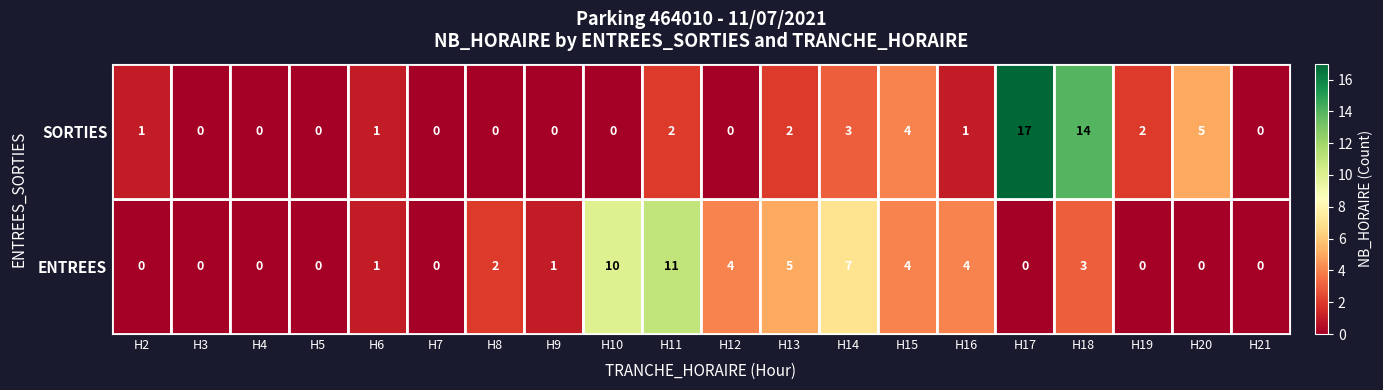

What is the total value across all series at H18?

17